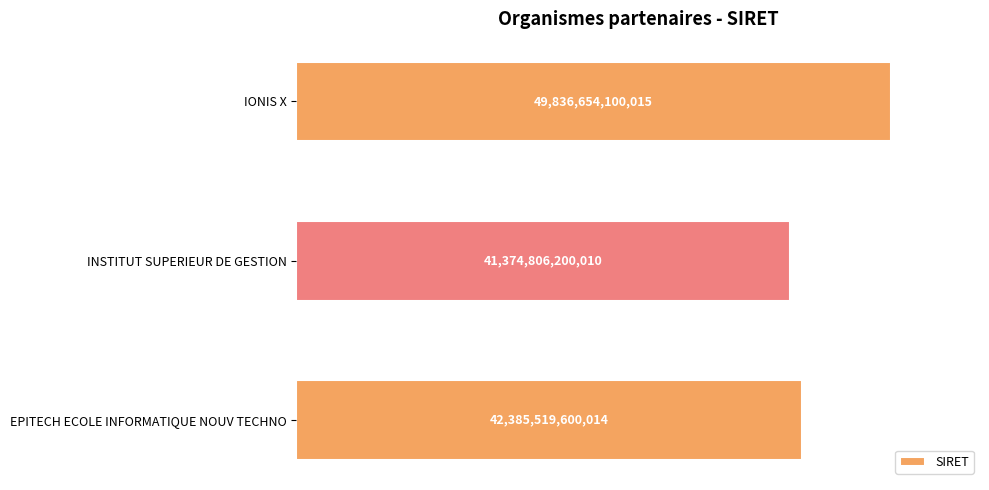

Are the bars horizontal?

Yes